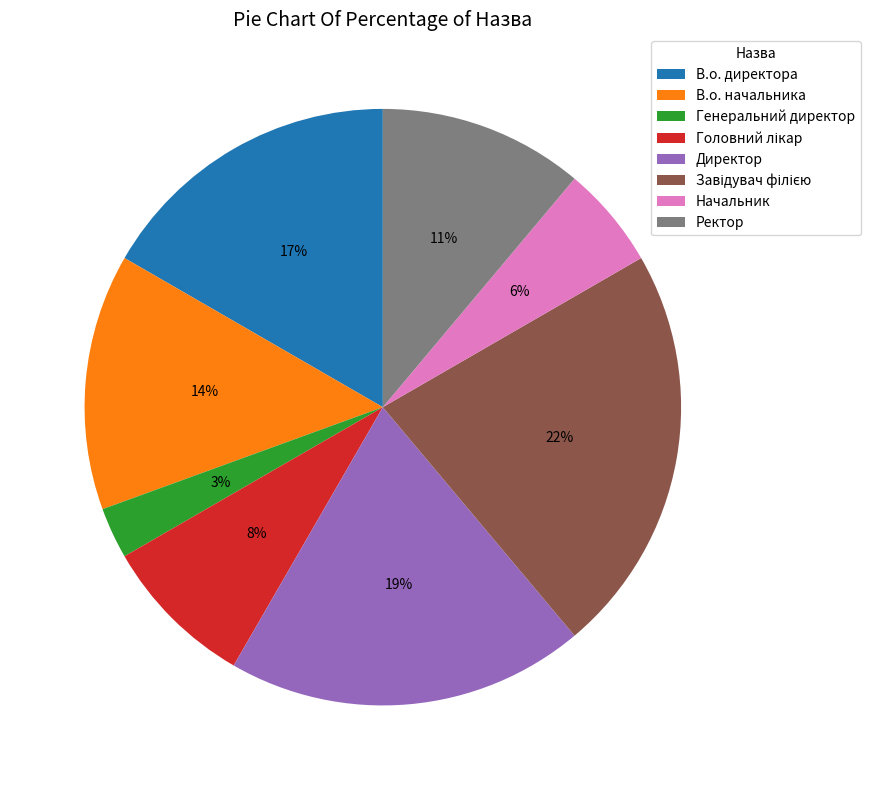

To the nearest percent, what percentage of the pie is Ректор?

11%